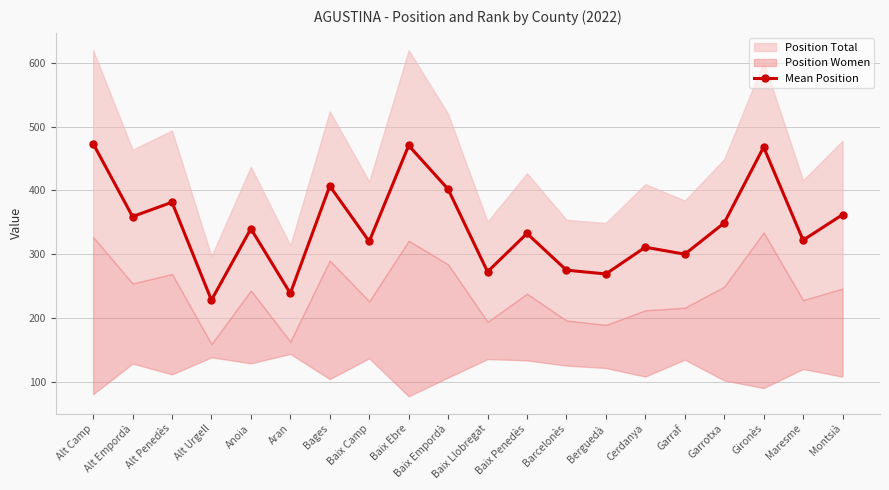

How many data points are less than 340?

10